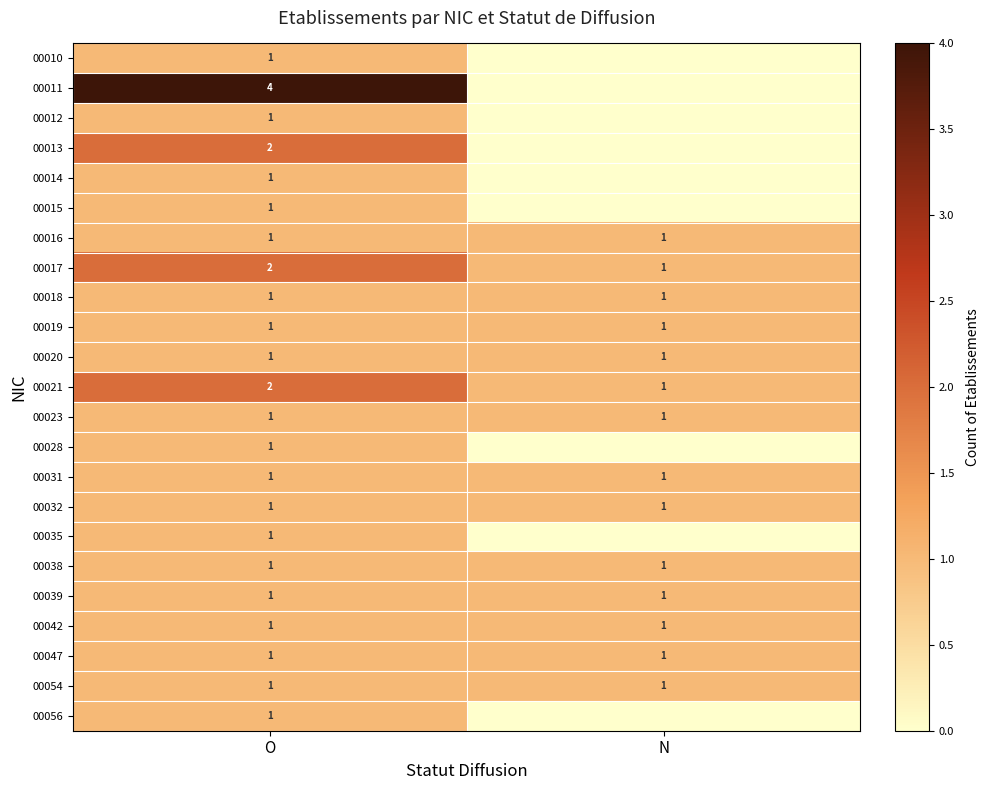

The 00013 series shows 3 at O. True or false?

False